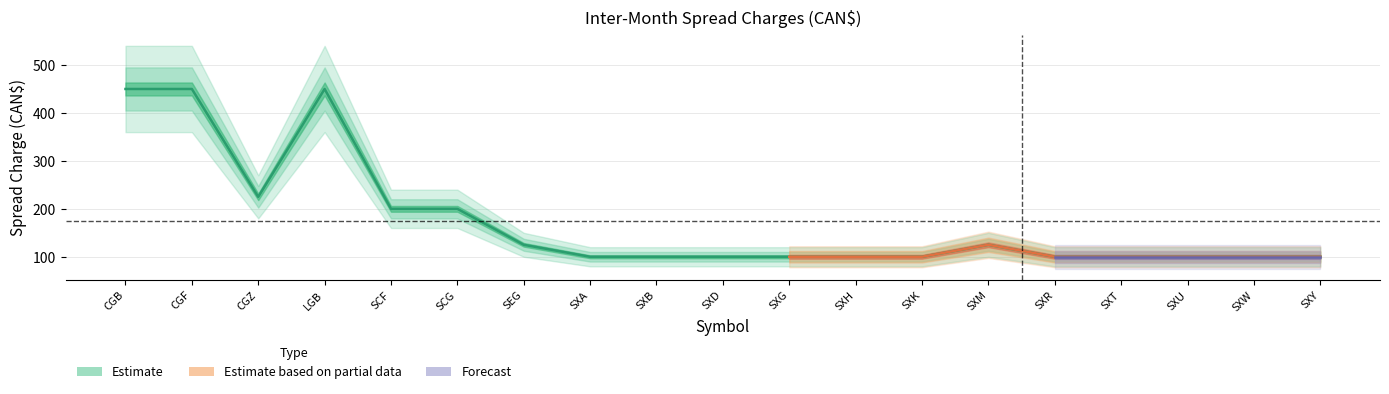

Which category has the highest value across all series?

CGB